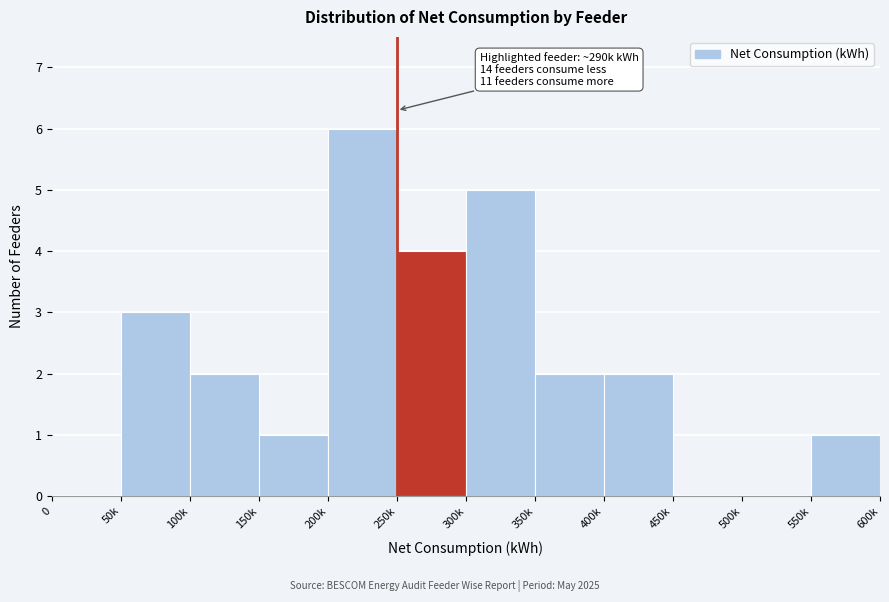

Reading right to left, extract all data points from this chart.

550k=1	500k=0	450k=0	400k=2	350k=2	300k=5	250k=4	200k=6	150k=1	100k=2	50k=3	0=0